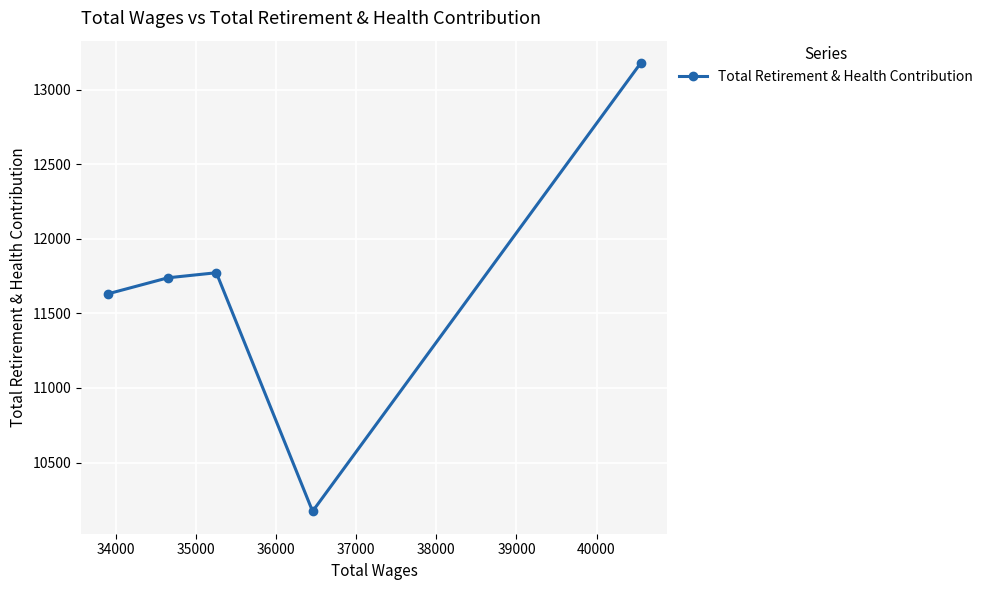

What is the difference between the maximum and minimum values?

3006